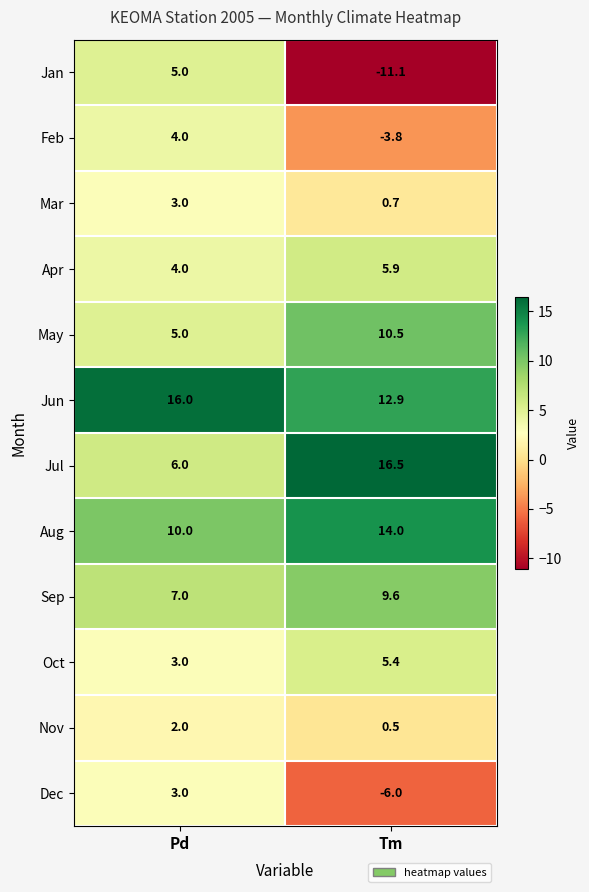

Between Pd and Tm, which series saw the biggest shift?

Jan